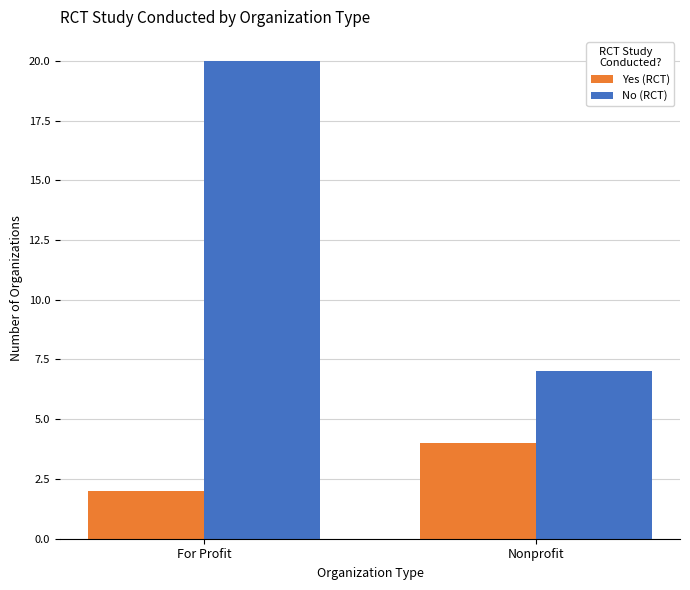

What is the average value of the No (RCT) series?

14